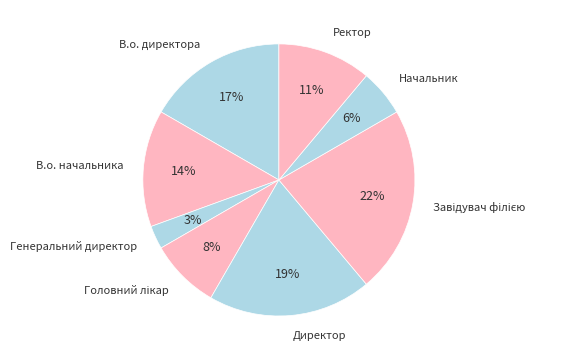

To the nearest percent, what is the average slice percentage?

12%